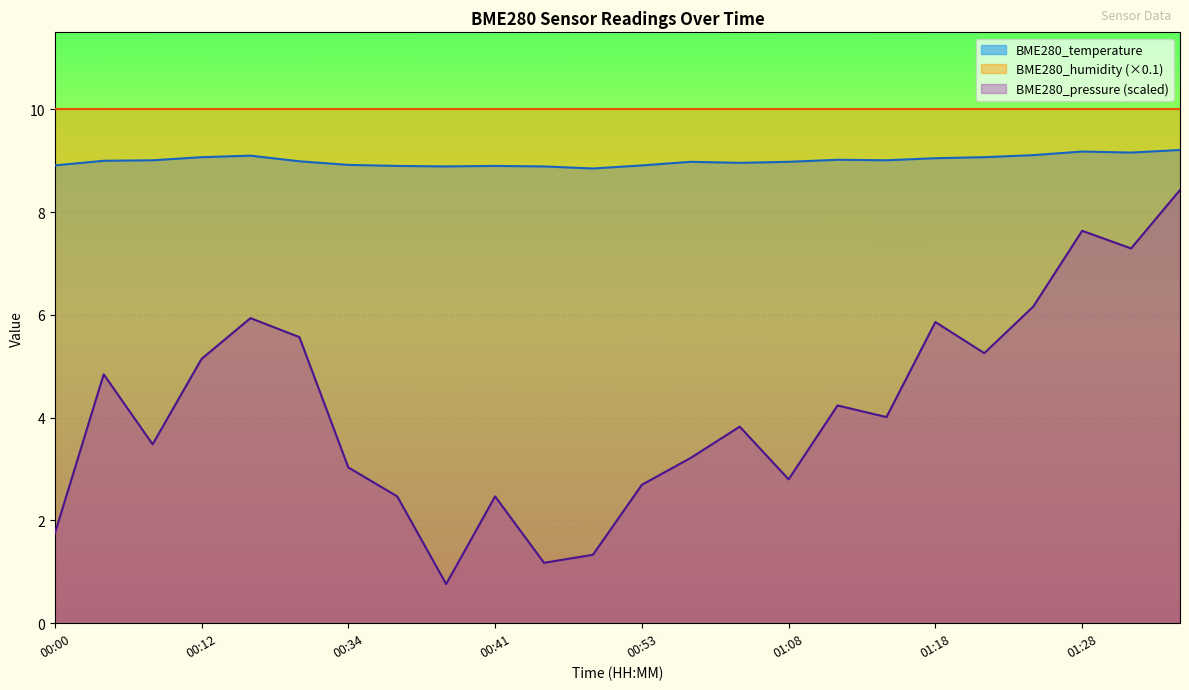

Rank the categories by BME280_pressure value from highest to lowest.

01:35, 01:28, 01:30, 01:23, 00:24, 01:18, 00:31, 01:20, 00:12, 00:05, 01:10, 01:13, 01:03, 00:07, 01:01, 00:34, 01:08, 00:53, 00:36, 00:41, 00:00, 00:51, 00:43, 00:39